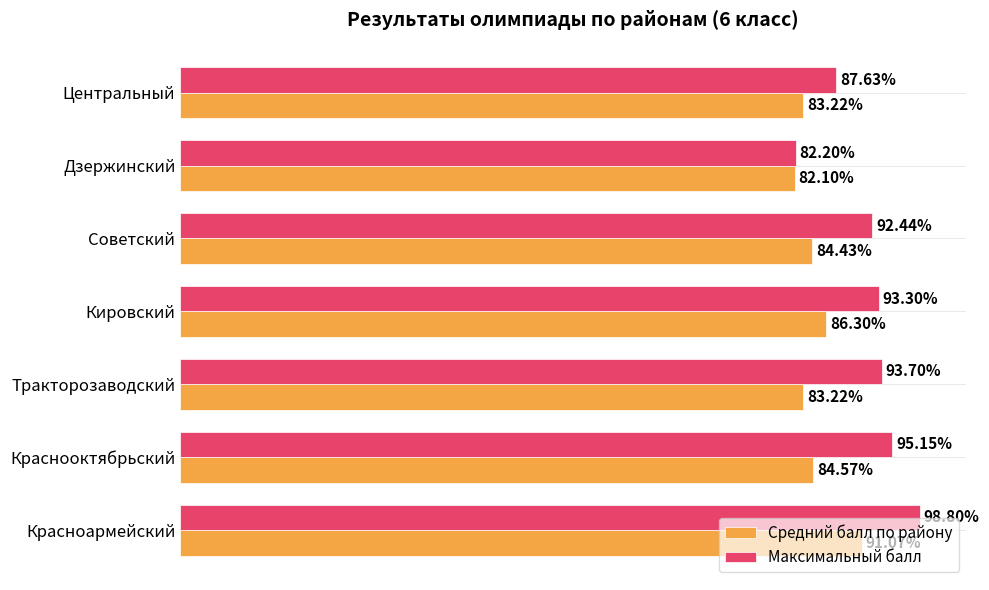

At which label is Средний балл по району closest to 86?

Кировский